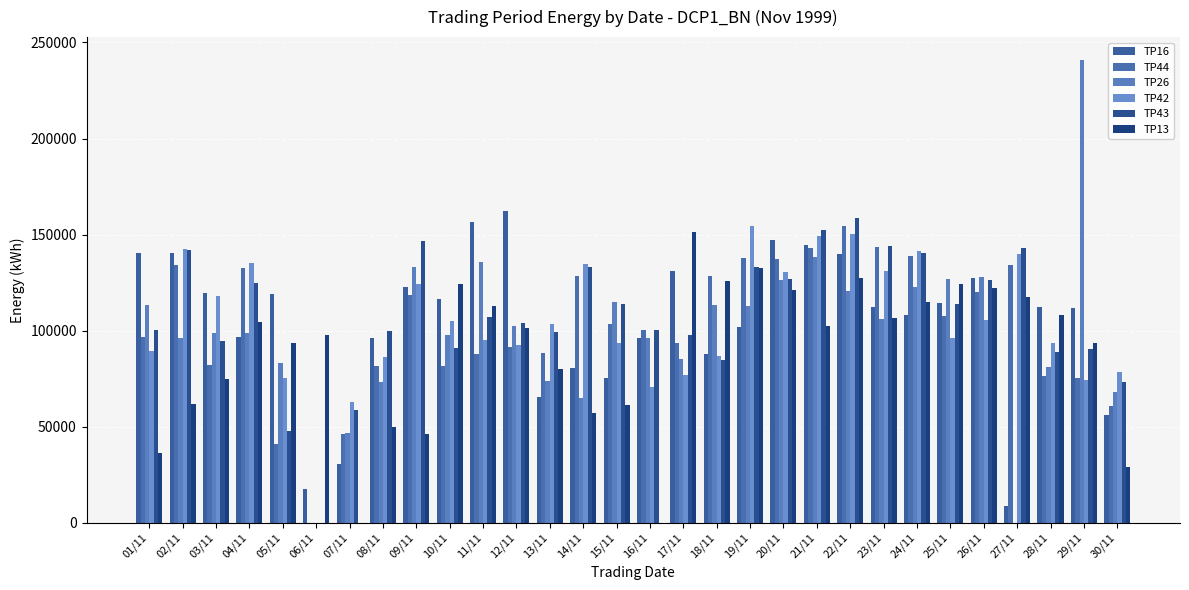

What is the value of the TP42 bar at the 4th from the left?

135150